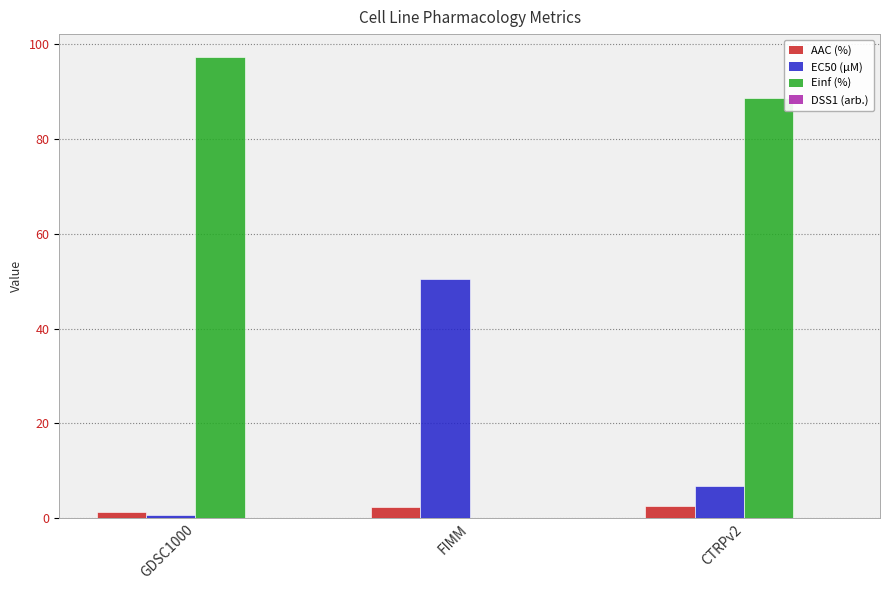

Is it true that EC50 (µM) equals 50.4 at FIMM?

True